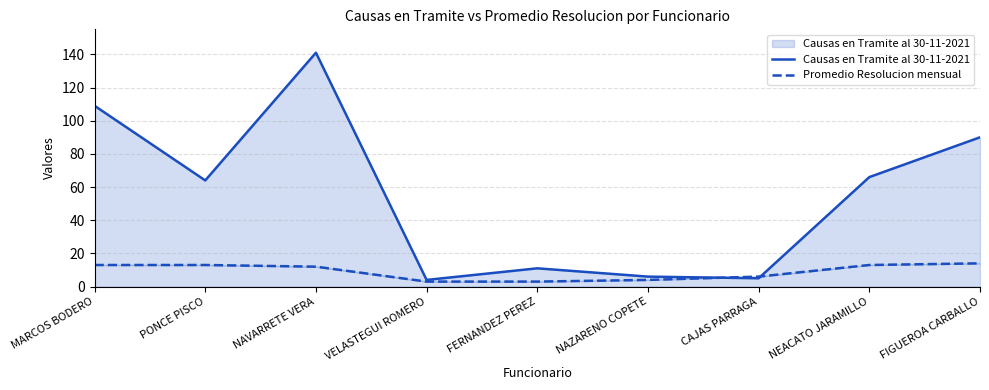

What is the difference between the Promedio Resolucion mensual values at NAZARENO COPETE and FERNANDEZ PEREZ?

1